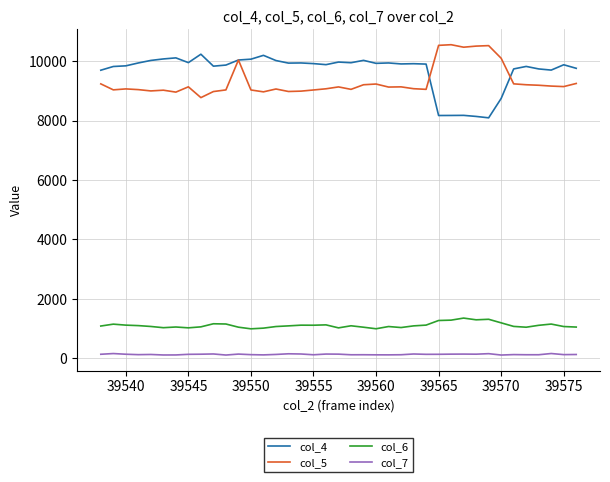

True or false: col_4 has more than 2 interior local peaks.

True